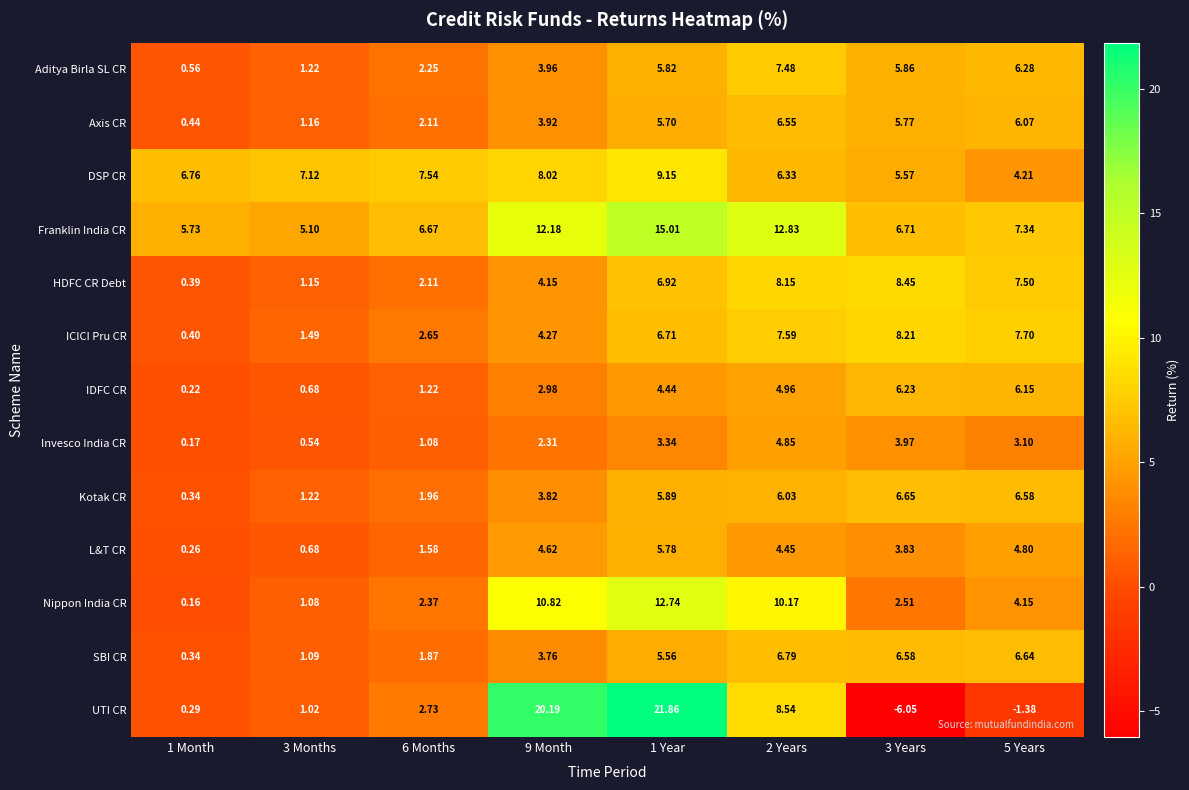

Which series has the largest range (max minus min)?

UTI CR